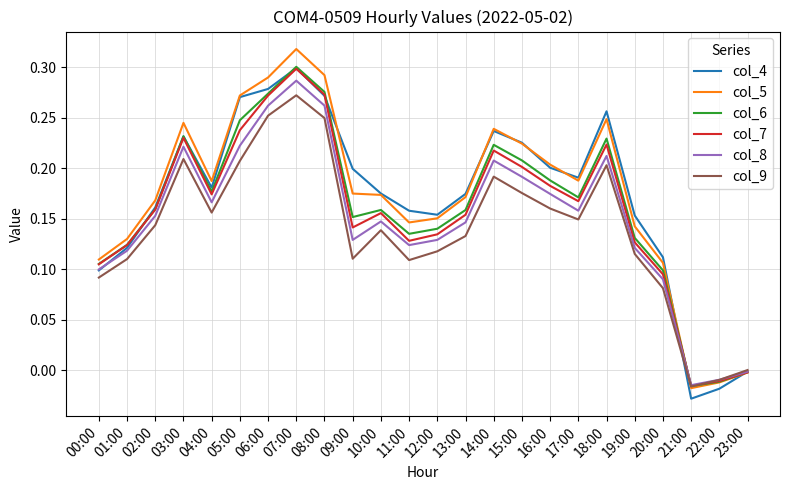

Is it true that col_9 equals 0.1 at 10:00?

True